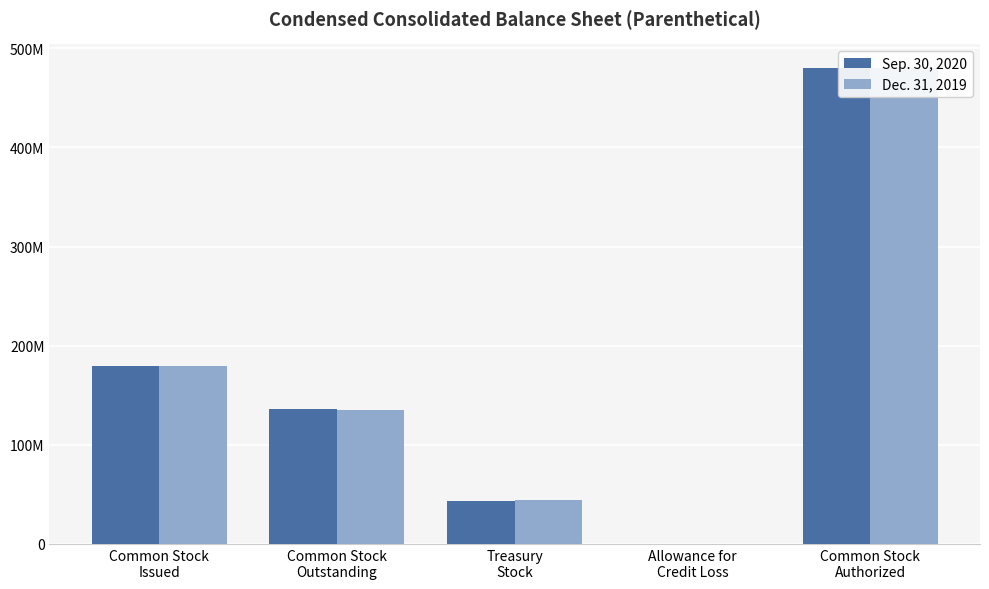

What is the sum of all Dec. 31, 2019 values?

838792838